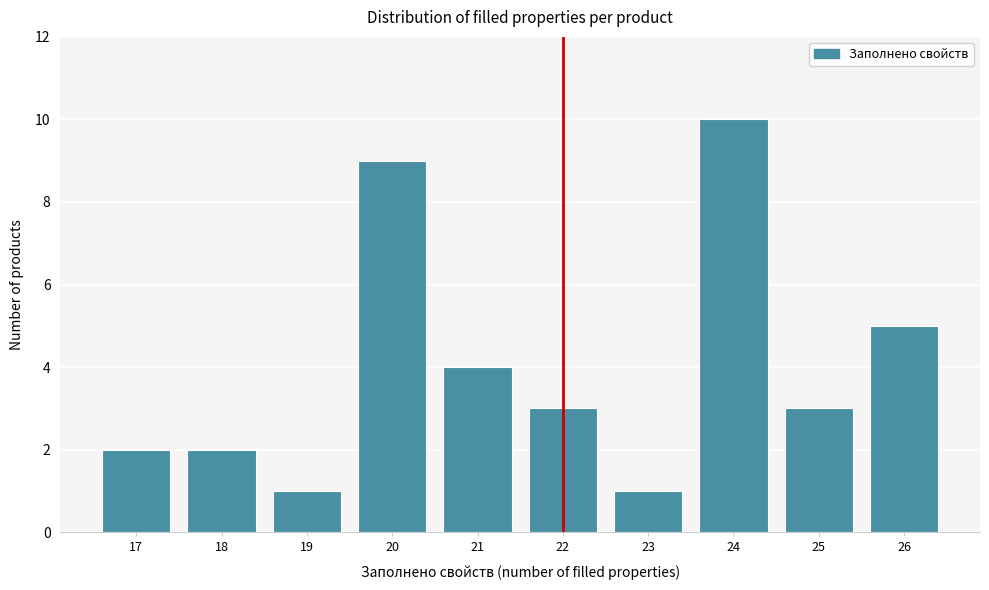

Reading left to right, extract all data points from this chart.

17=2	18=2	19=1	20=9	21=4	22=3	23=1	24=10	25=3	26=5